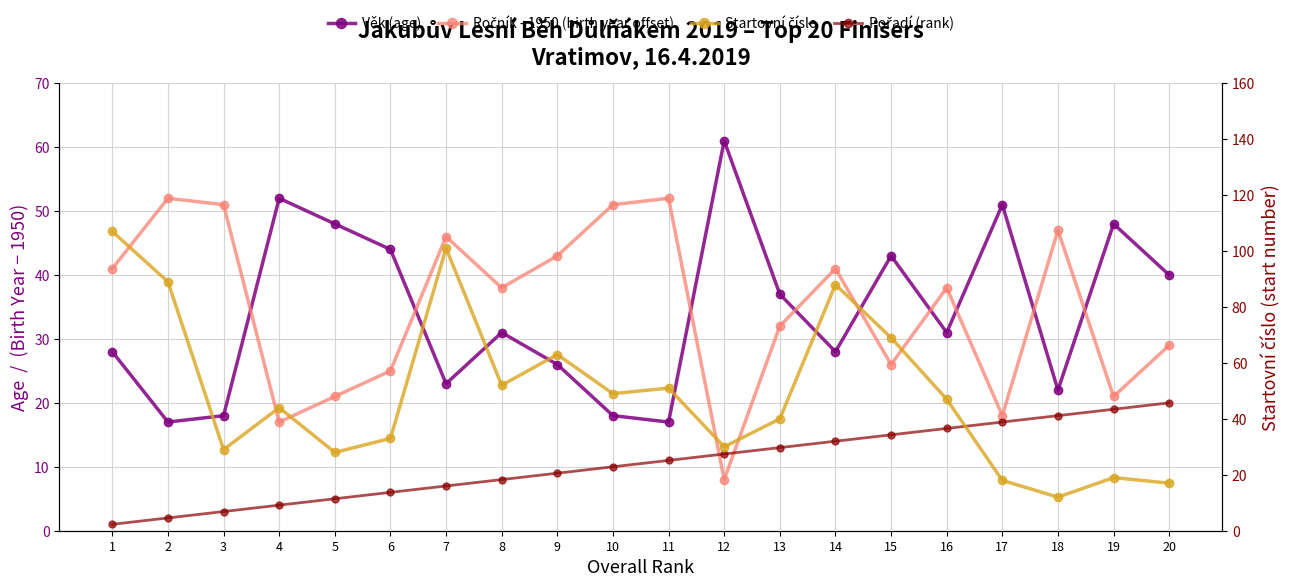

Does the chart have visible grid lines?

Yes